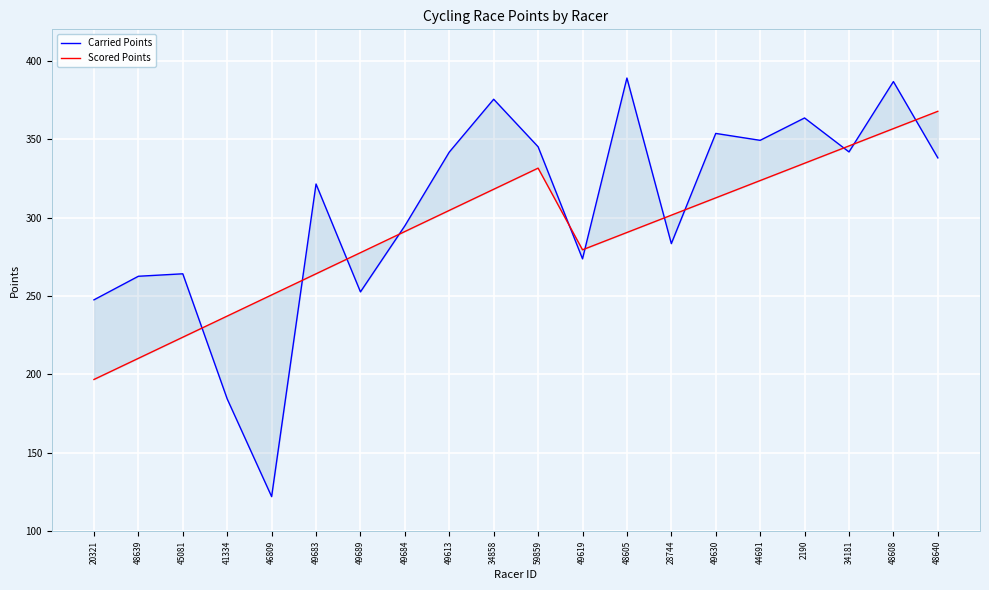

What are all the series names shown in the legend?

Carried Points, Scored Points